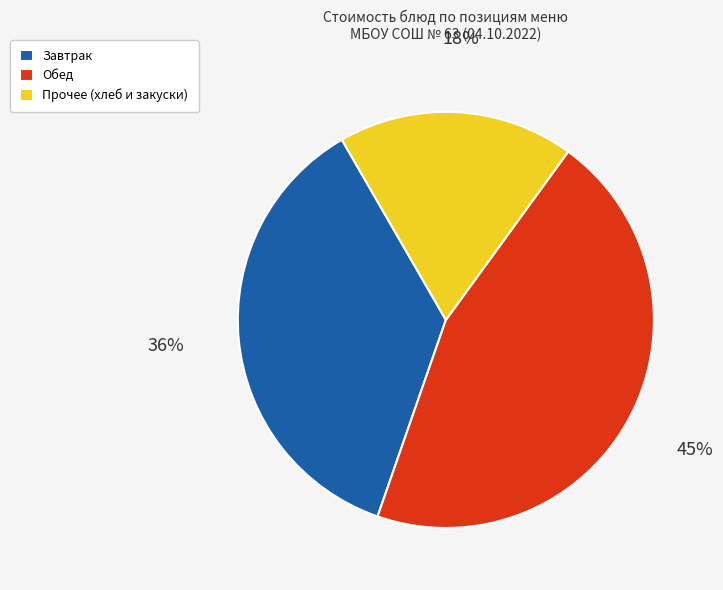

Which has a higher value, Обед or Прочее (хлеб и закуски)?

Обед